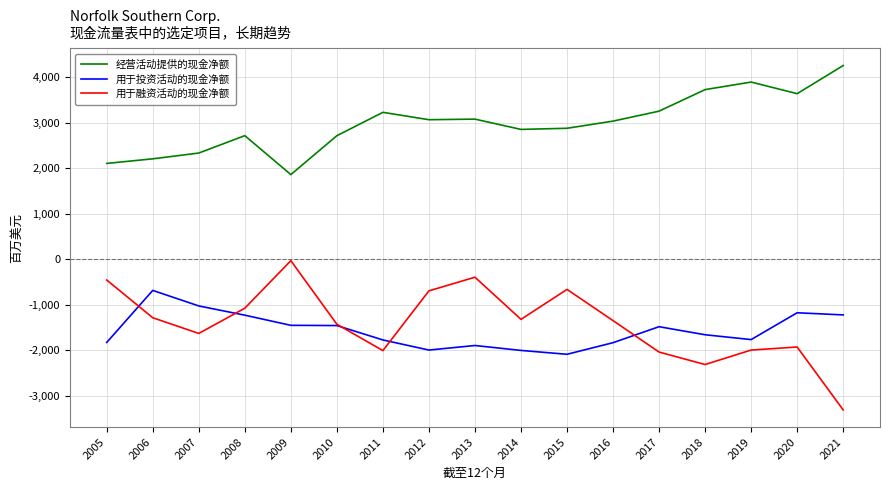

True or false: 用于融资活动的现金净额 has more than 0 points higher than both neighbors.

True